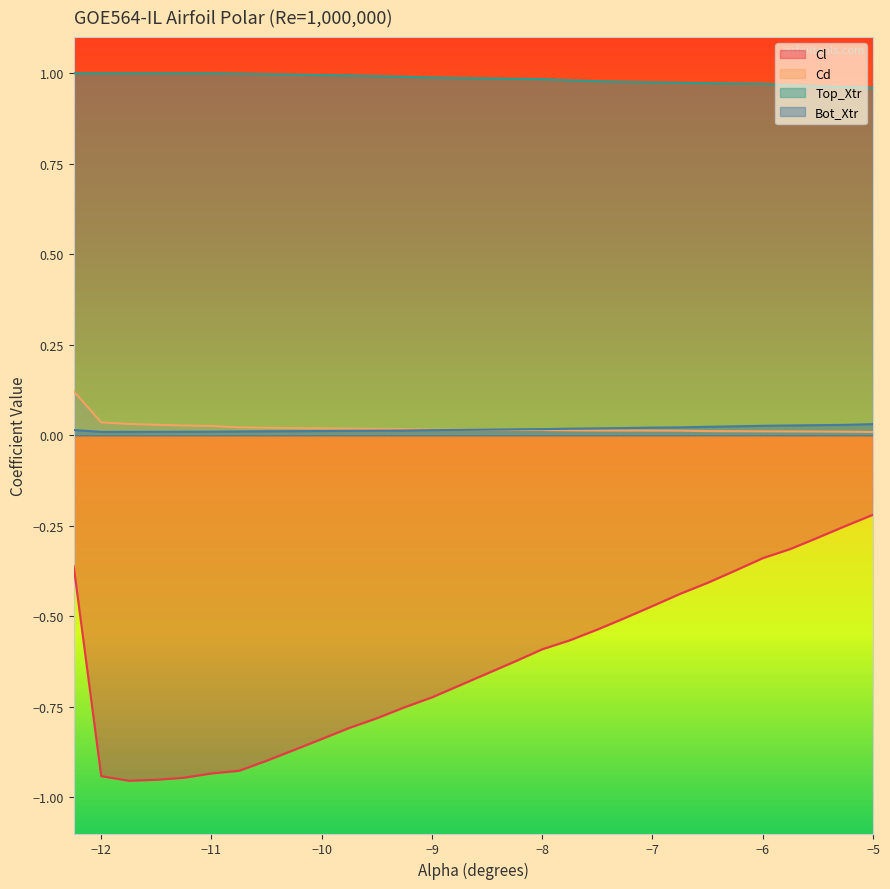

True or false: Bot_Xtr and Top_Xtr cross at least once.

False